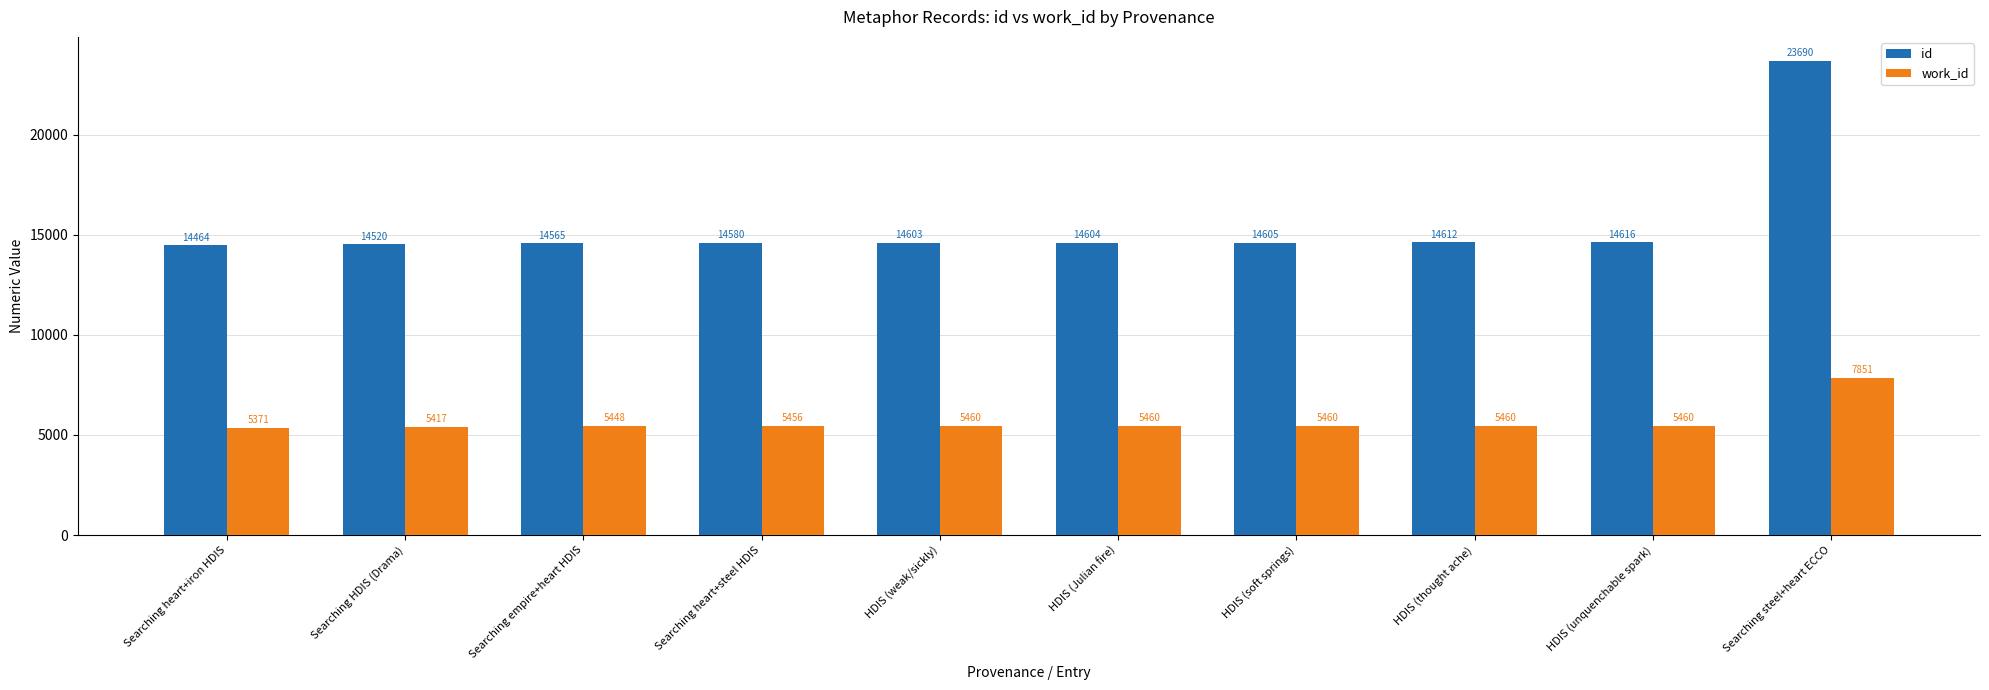

Rank the series by their average value, from highest to lowest.

id, work_id